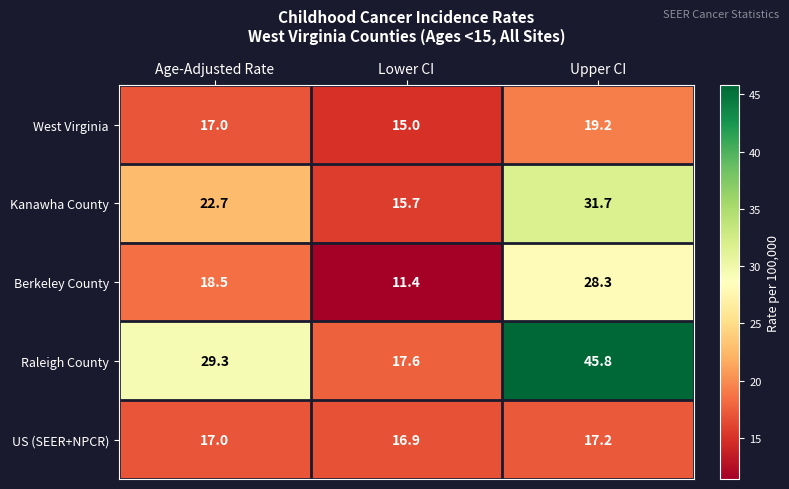

What is the difference between the highest and lowest values at Age-Adjusted Rate?

12.3